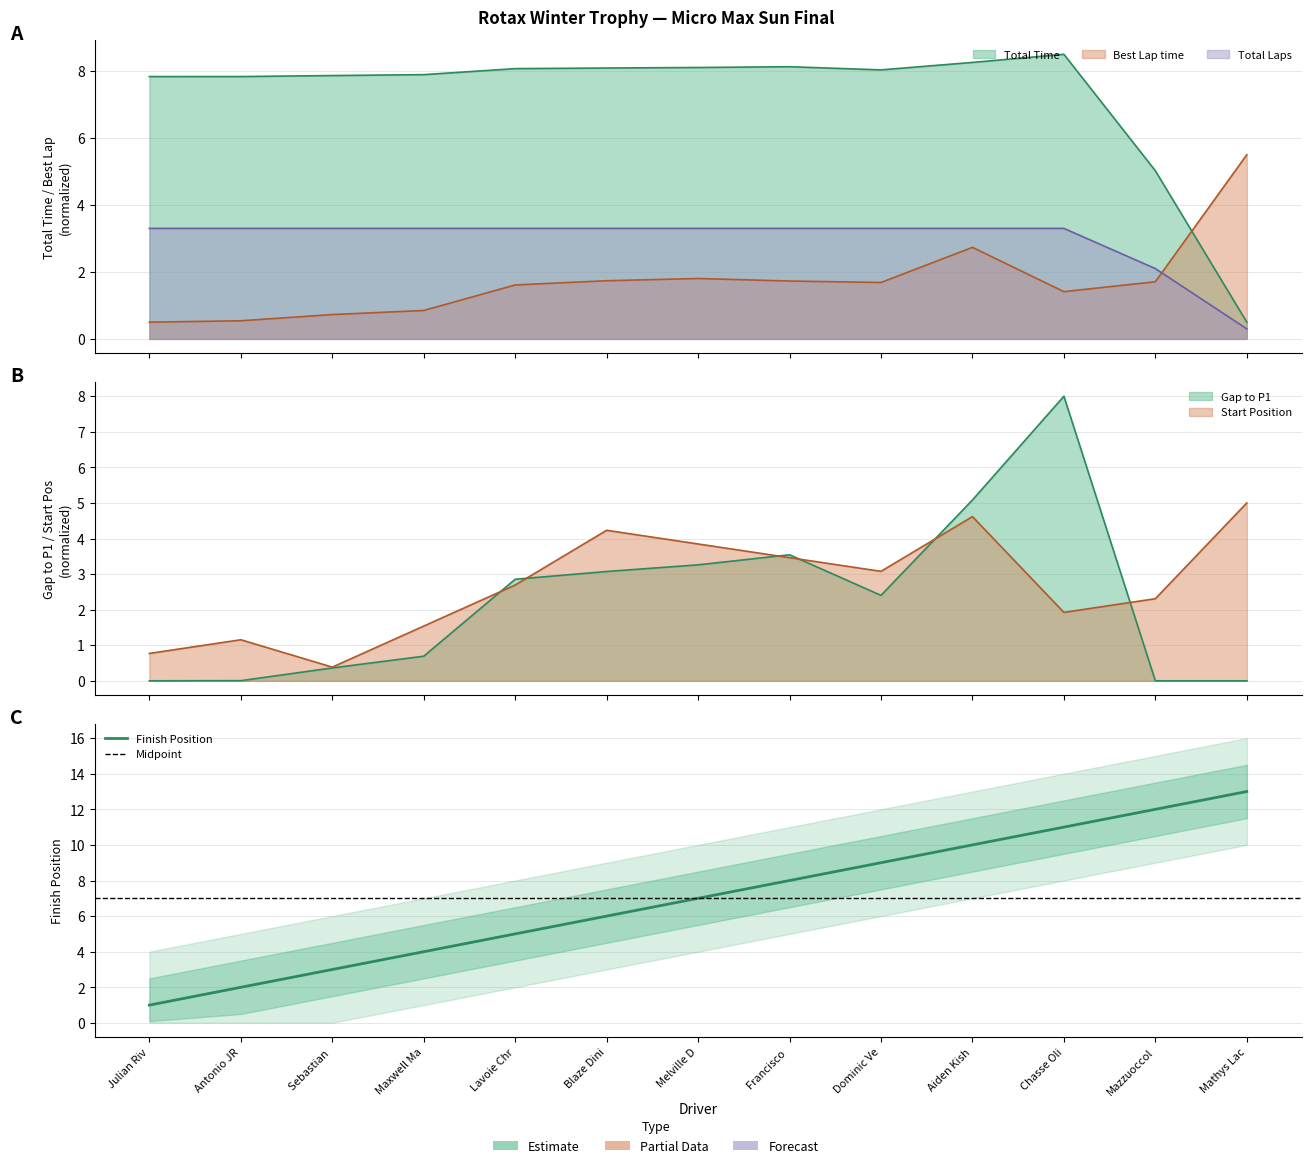

Rank the categories by Best Lap time value from lowest to highest.

Julian Riv, Antonio JR, Sebastian, Maxwell Ma, Chasse Oli, Lavoie Chr, Dominic Ve, Mazzuoccol, Francisco, Blaze Dini, Melville D, Aiden Kish, Mathys Lac